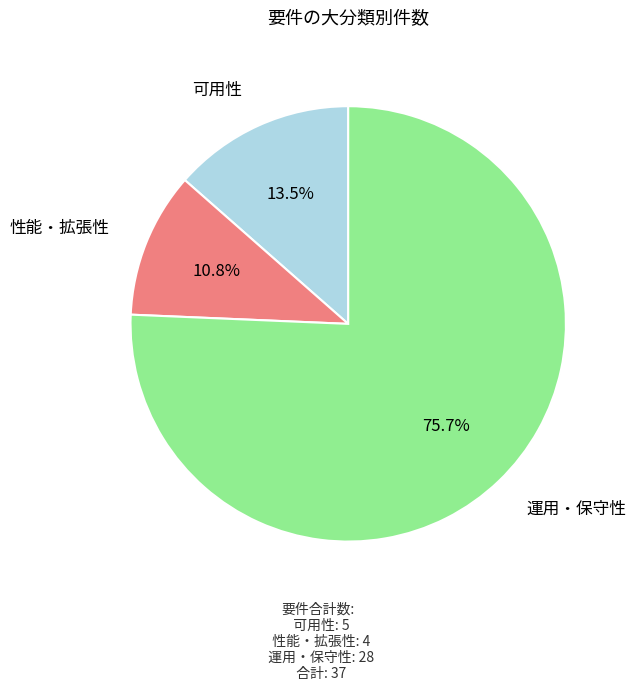

Does any single category account for the majority?

Yes